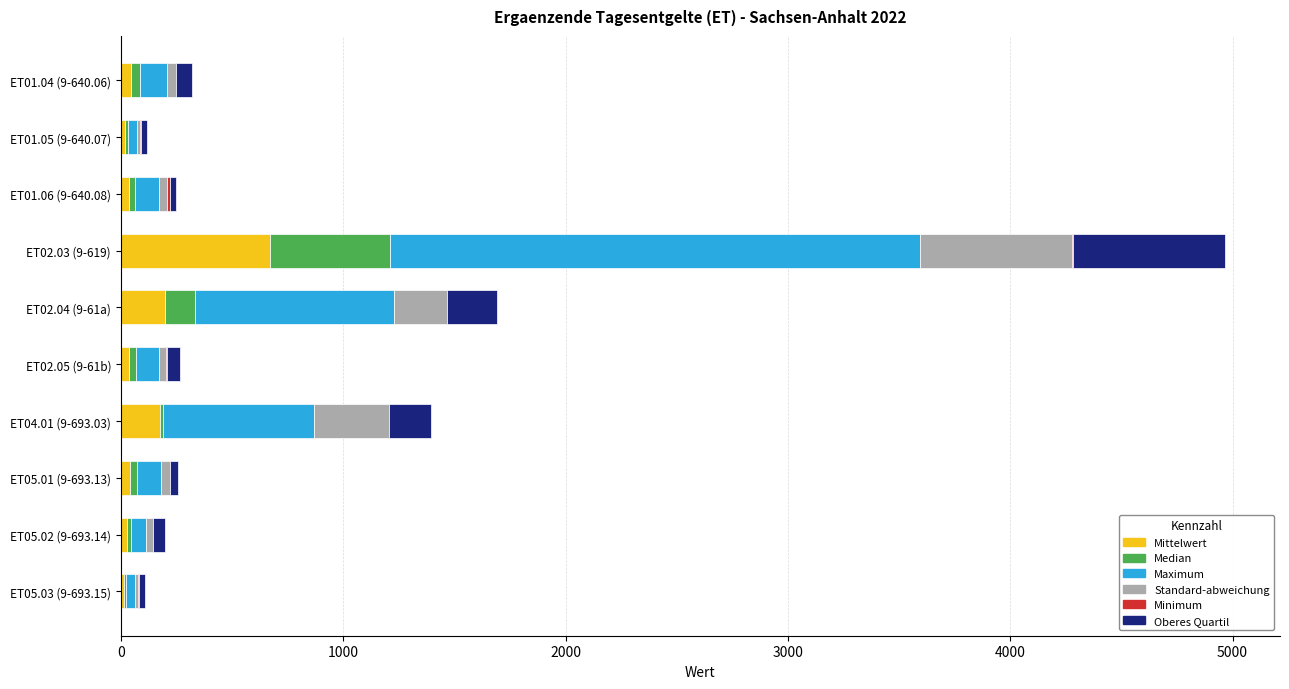

At which category is the sum across all series the highest?

ET02.03 (9-619)